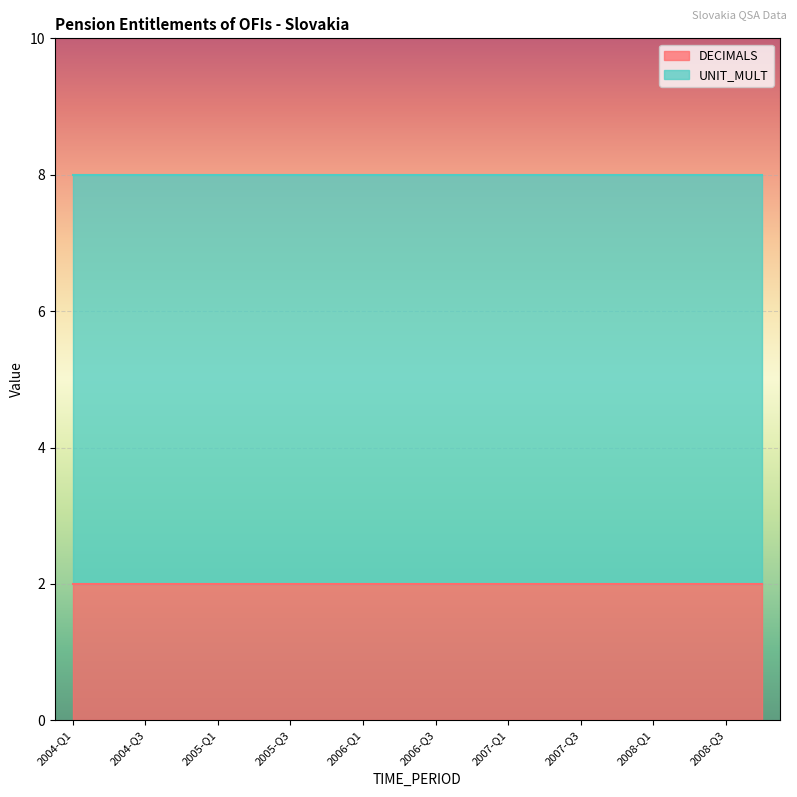

What are all the series names shown in the legend?

DECIMALS, UNIT_MULT